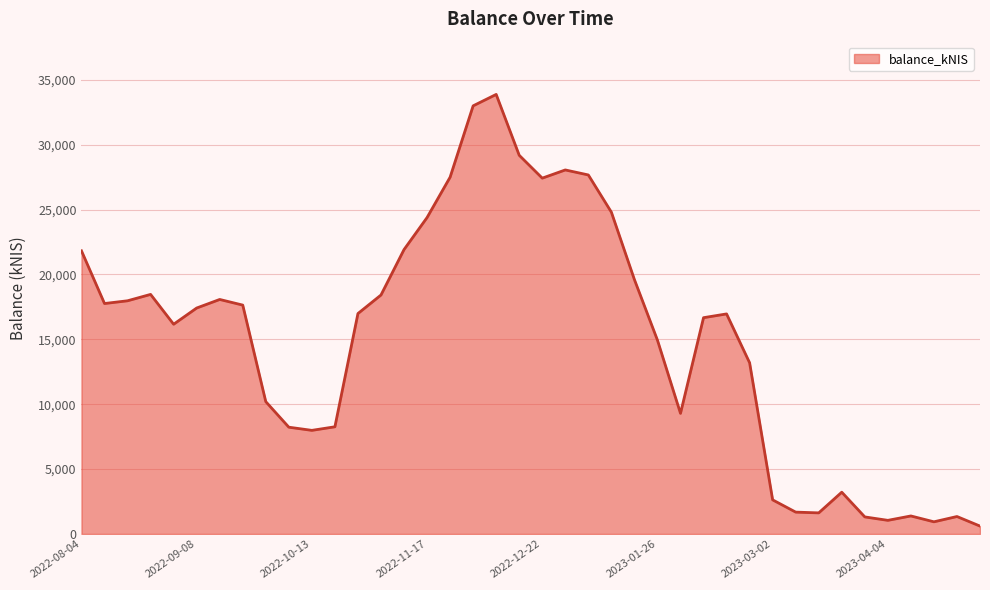

What is the greatest value displayed?

33870.6